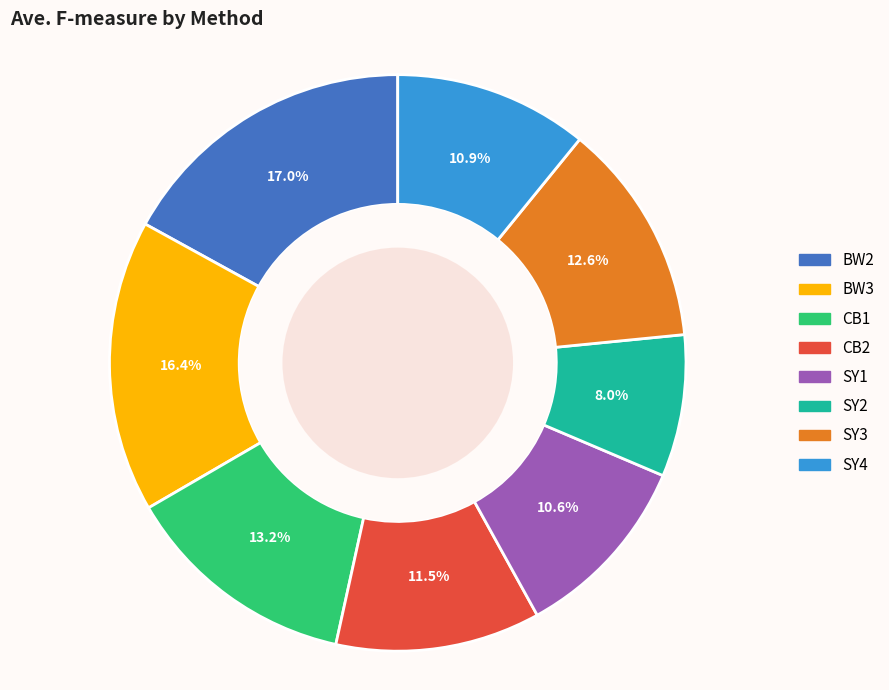

To the nearest percent, what percentage of the pie is SY2?

8%